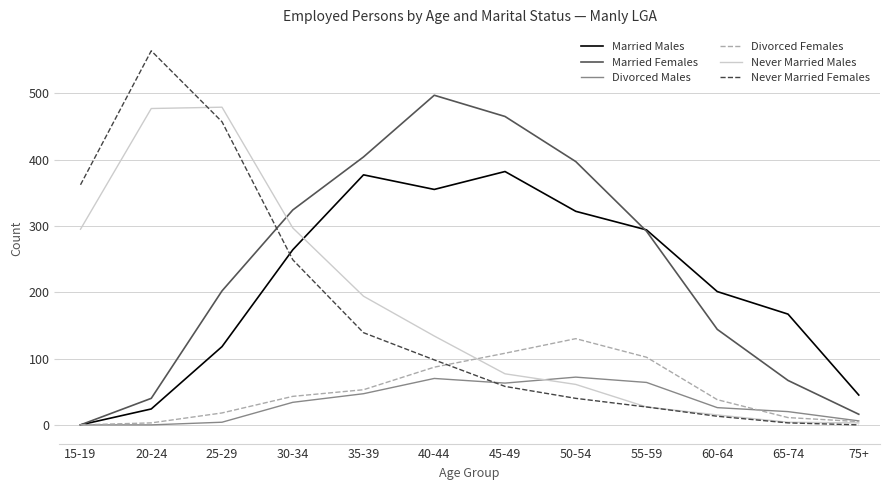

At which label does Married Females first exceed 292?

30-34